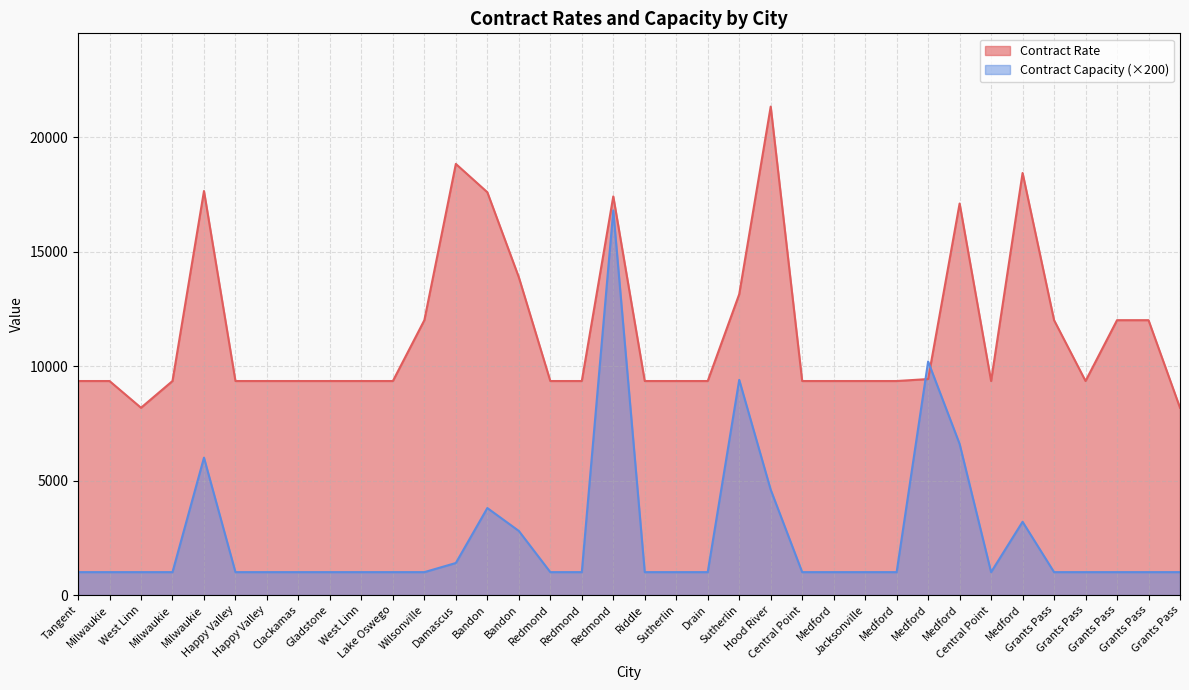

What is the difference between the second highest and minimum values in the Contract Rate series?

10651